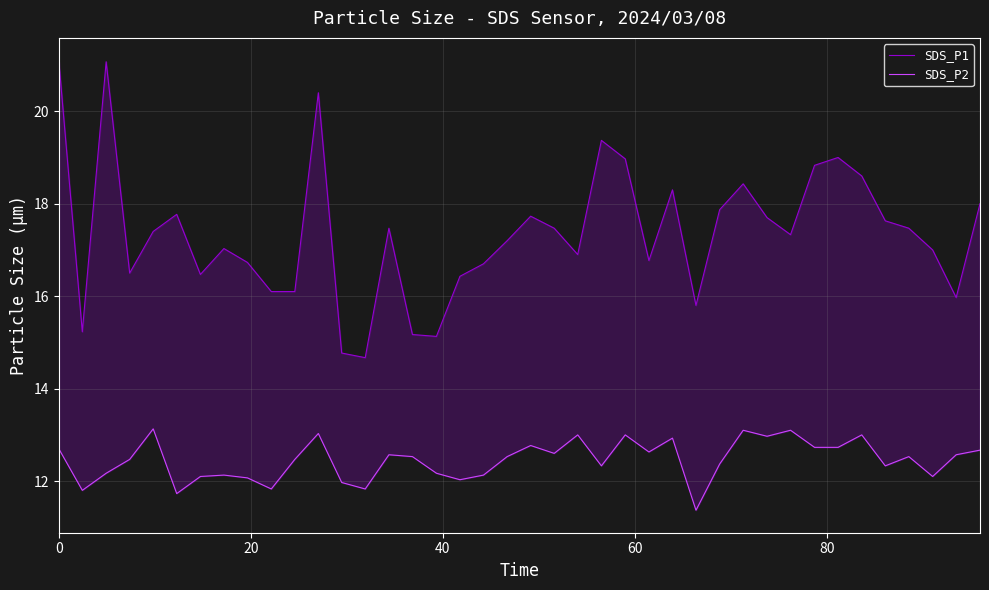

Does the chart have visible grid lines?

Yes